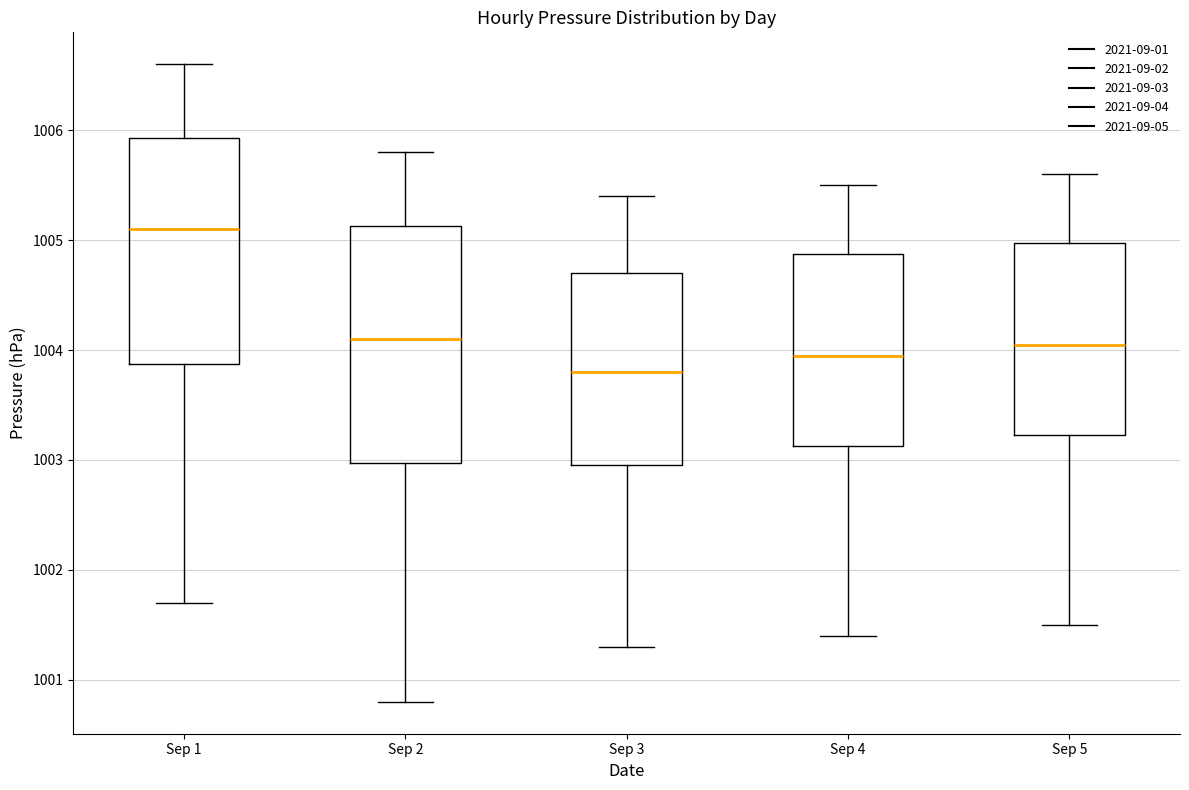

Reading left to right, read every box against the y-axis: the position of its median line, the range the box covers, and the ends of its whiskers. The values are not printed on the chart, so give them approximately, as read against the axis.

Sep 1: median 1005.1, box 1003.9 to 1005.9, whiskers 1001.7 to 1006.6
Sep 2: median 1004.1, box 1003.0 to 1005.1, whiskers 1000.8 to 1005.8
Sep 3: median 1003.8, box 1003.0 to 1004.7, whiskers 1001.3 to 1005.4
Sep 4: median 1004.0, box 1003.1 to 1004.9, whiskers 1001.4 to 1005.5
Sep 5: median 1004.1, box 1003.2 to 1005.0, whiskers 1001.5 to 1005.6